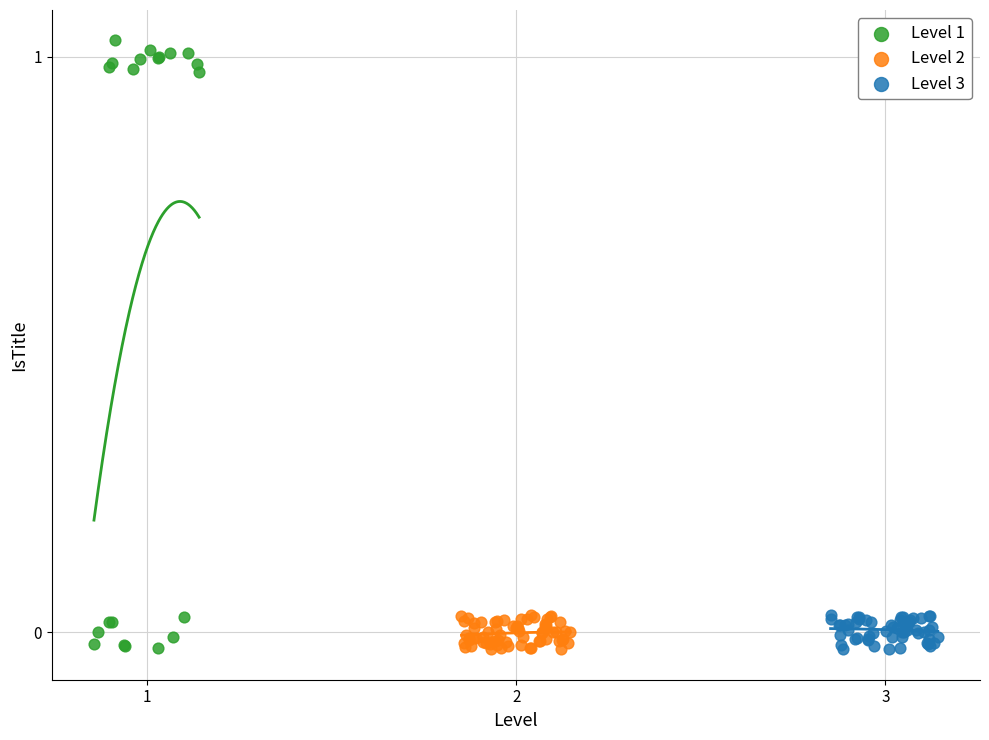

Which series contains the highest Y value?

Level 1